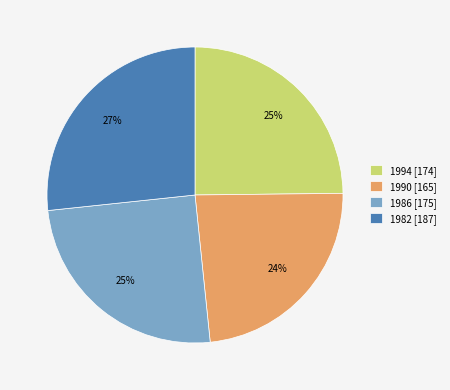

How many segments does this pie chart have?

4